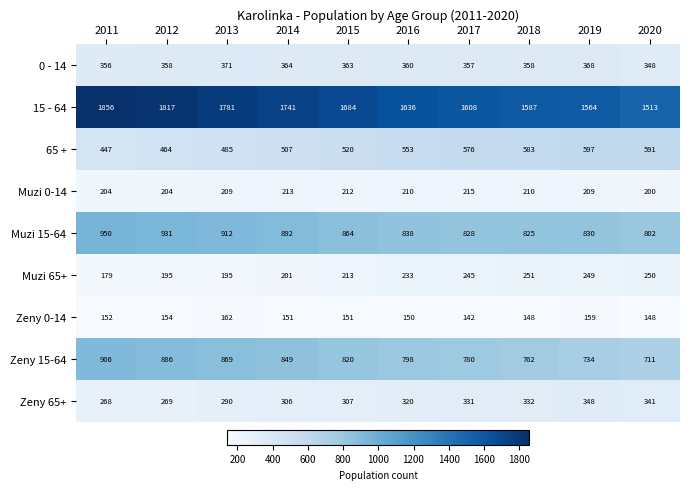

The value of Muzi 0-14 at 2012 is 204. True or false?

True